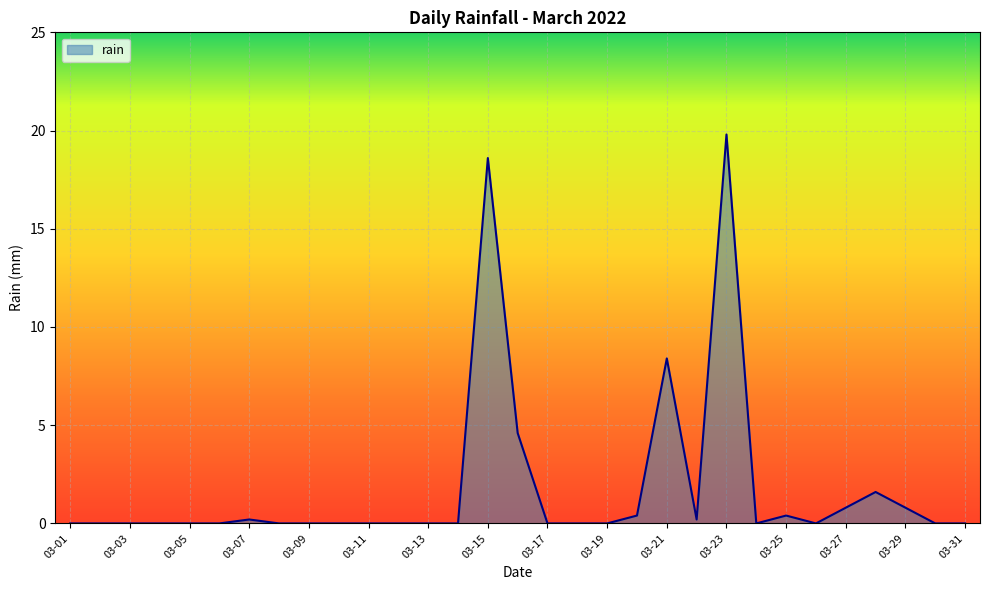

Does the chart display data point markers on the line(s)?

No